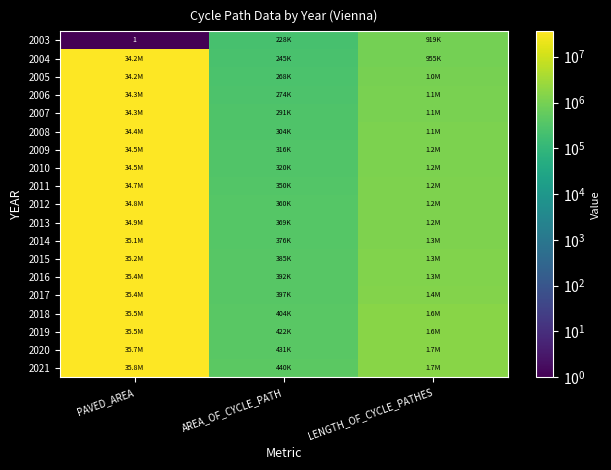

What is the greatest value displayed?

35791436